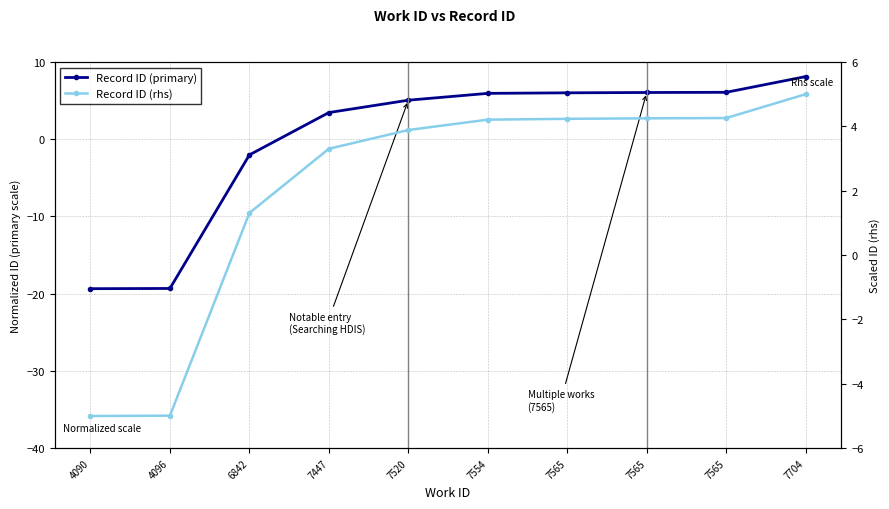

True or false: Record ID (rhs) has more than 1 interior local peaks.

False